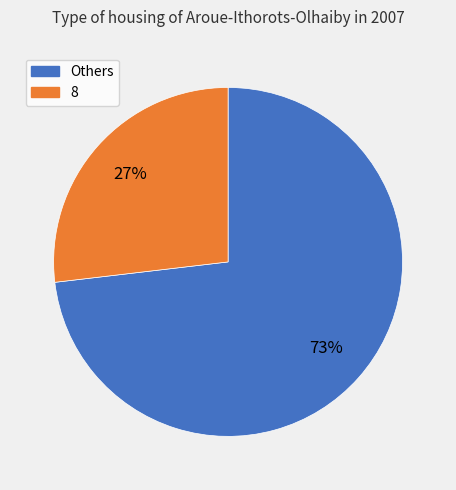

To the nearest percent, what is the difference between the largest and smallest slice percentages?

46%